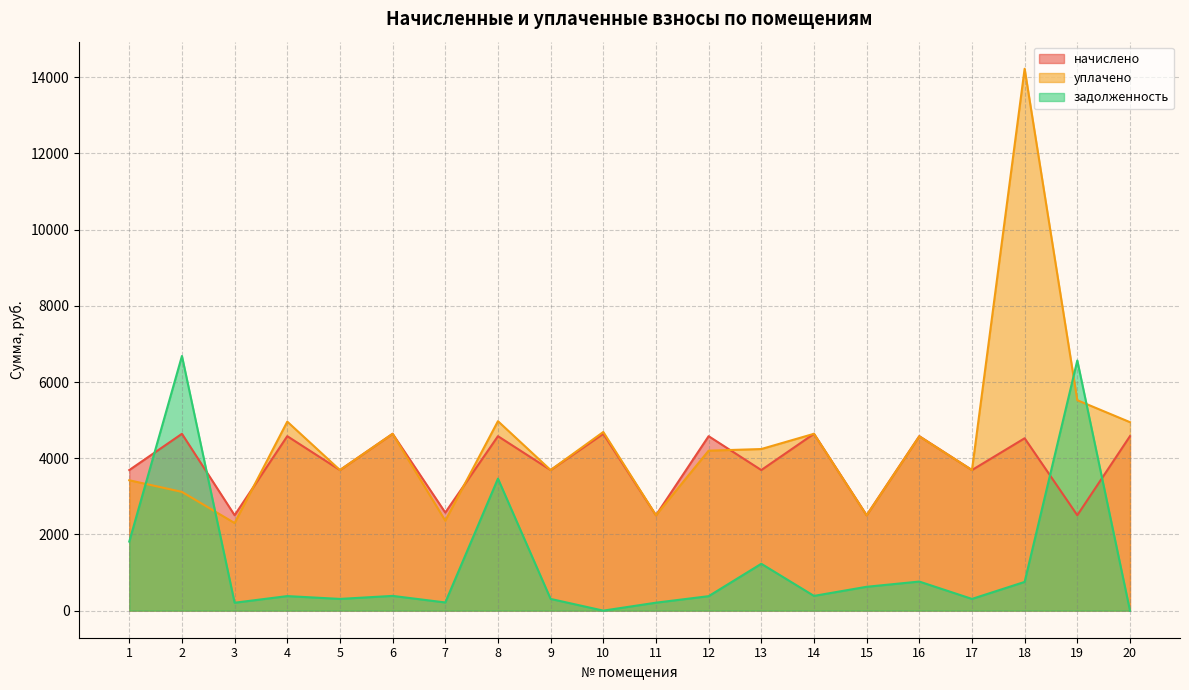

Reading right to left, extract all data points from this chart.

начислено: 4578.6	2503.8	4524.0	3689.4	4578.6	2503.8	4641.0	3689.4	4578.6	2503.8	4641.0	3689.4	4578.6	2574.0	4641.0	3689.4	4578.6	2503.8	4641.0	3689.4
уплачено: 4946.5	5522.5	14221.8	3689.4	4575.1	2500.9	4641.0	4241.3	4198.1	2503.8	4688.5	3689.4	4972.4	2359.5	4641.0	3689.4	4960.1	2298.8	3116.2	3421.4
задолженность: 0.0	6565.8	754.0	307.4	763.1	626.0	386.8	1229.8	379.4	208.7	0.0	307.4	3464.6	214.5	386.8	307.4	381.6	207.2	6683.7	1812.3